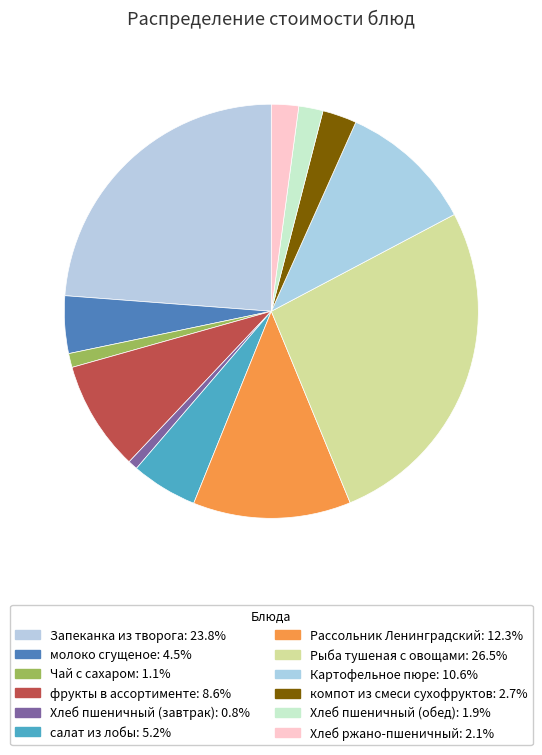

Which category has the biggest portion of the pie?

Рыба тушеная с овощами